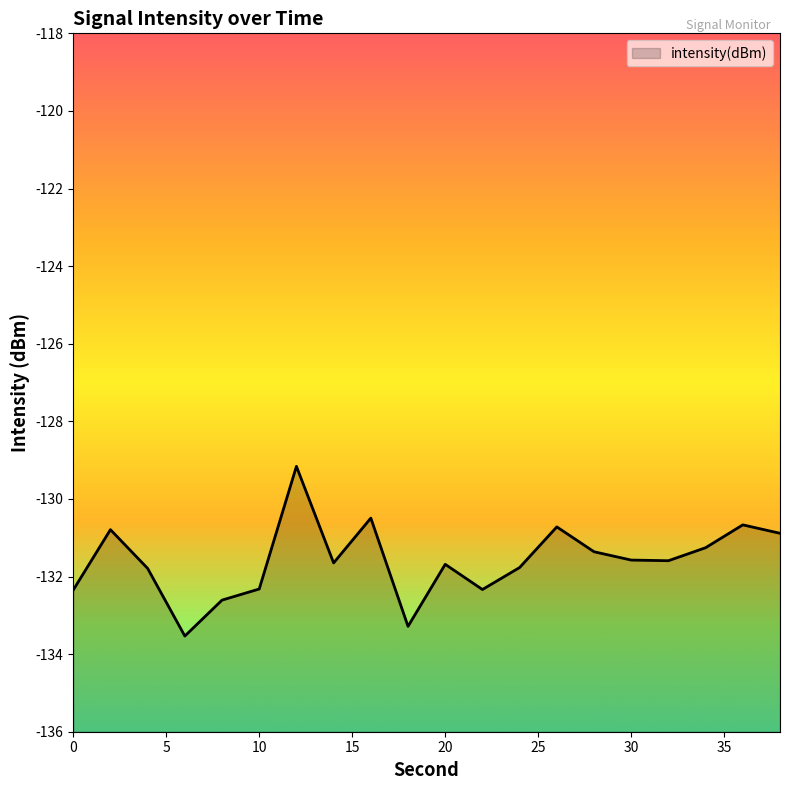

What is the value of the 4th point from the left?

-133.5